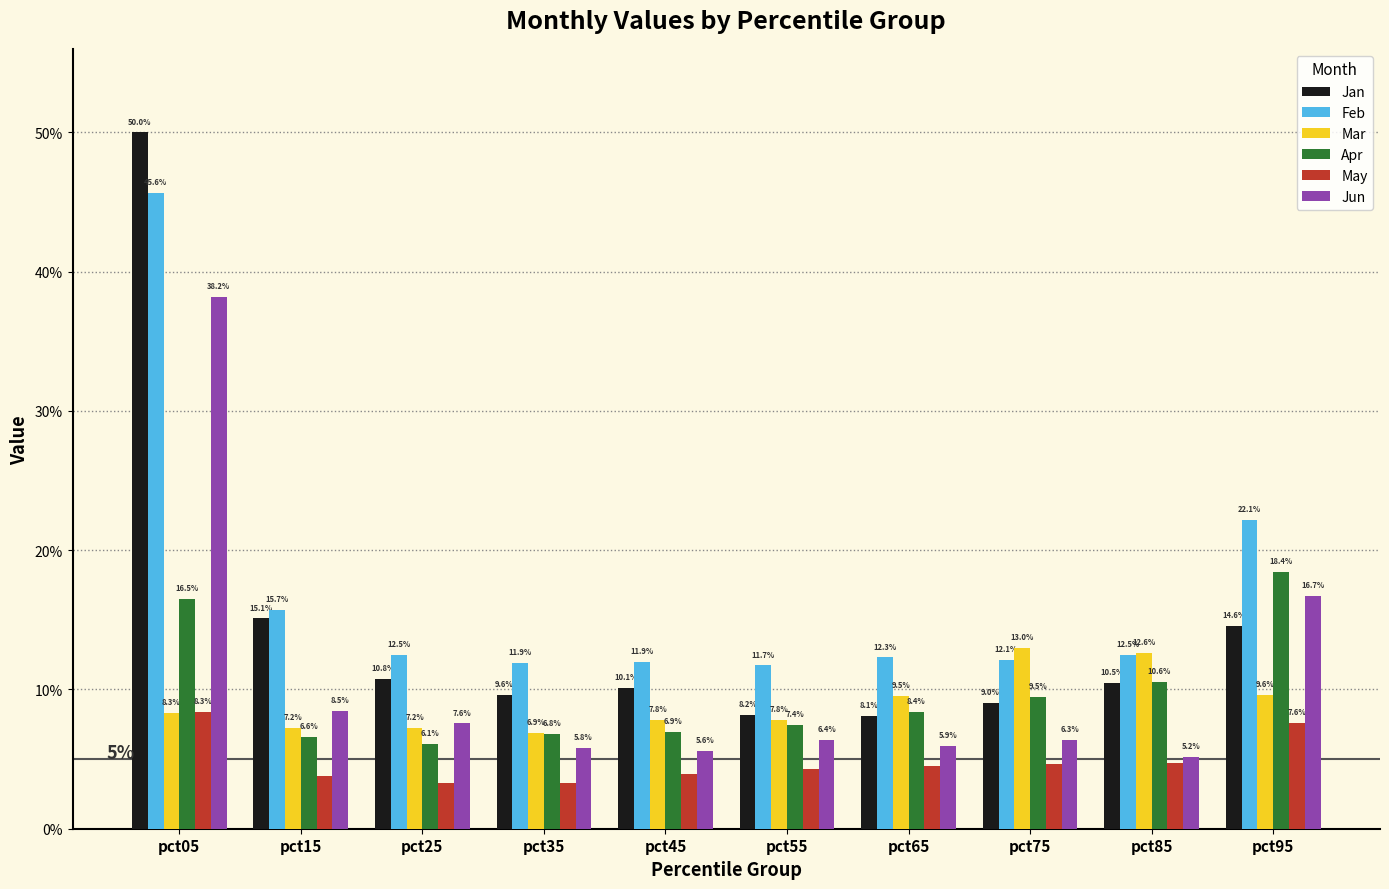

What are all the series names shown in the legend?

Jan, Feb, Mar, Apr, May, Jun